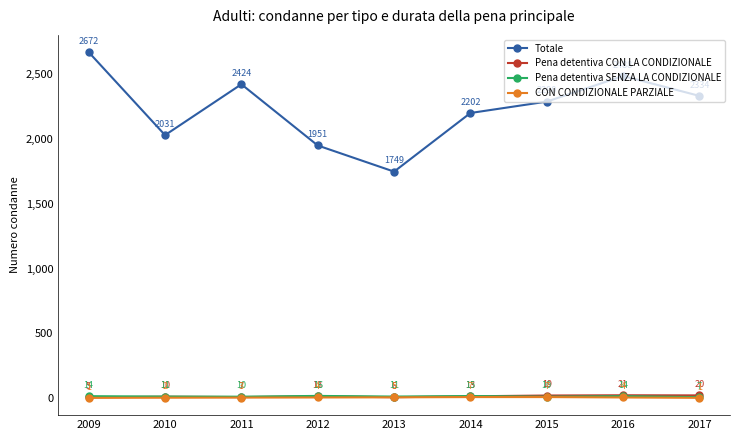

At how many categories does at least one series exceed 2463?

2